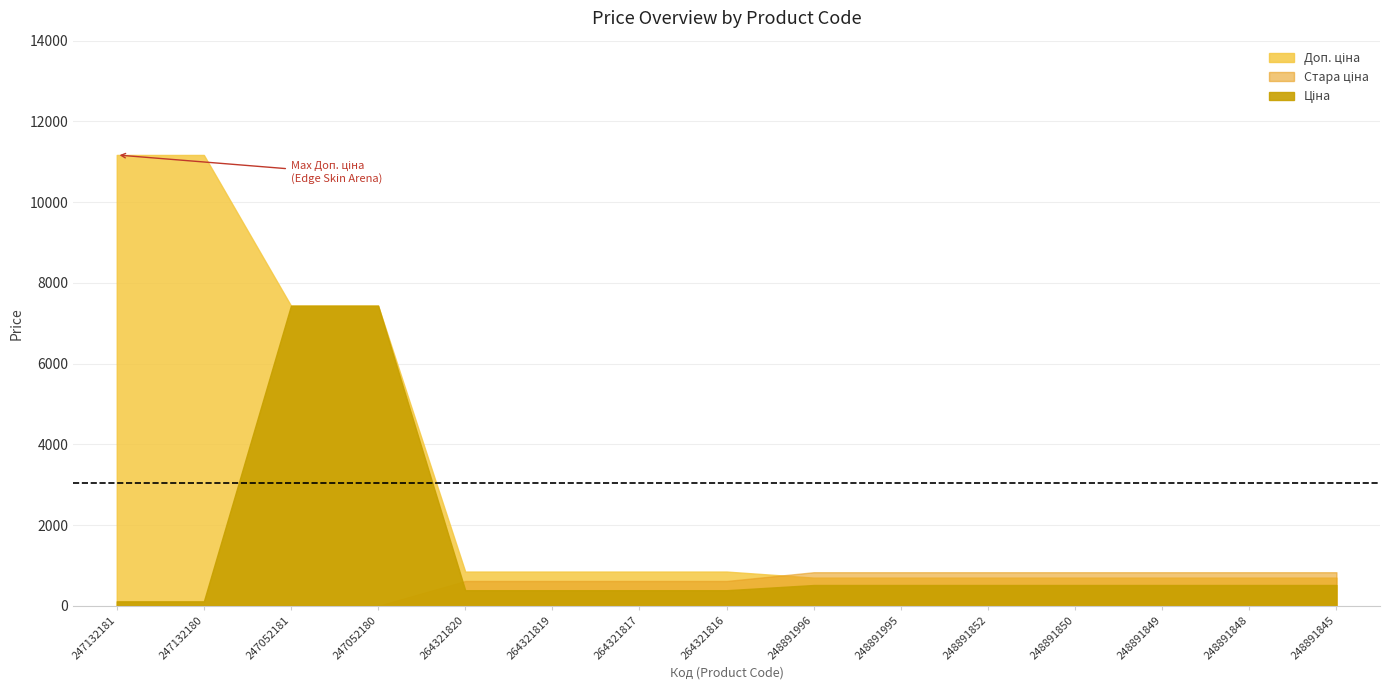

At which label does Доп. ціна first exceed 849?

247132181